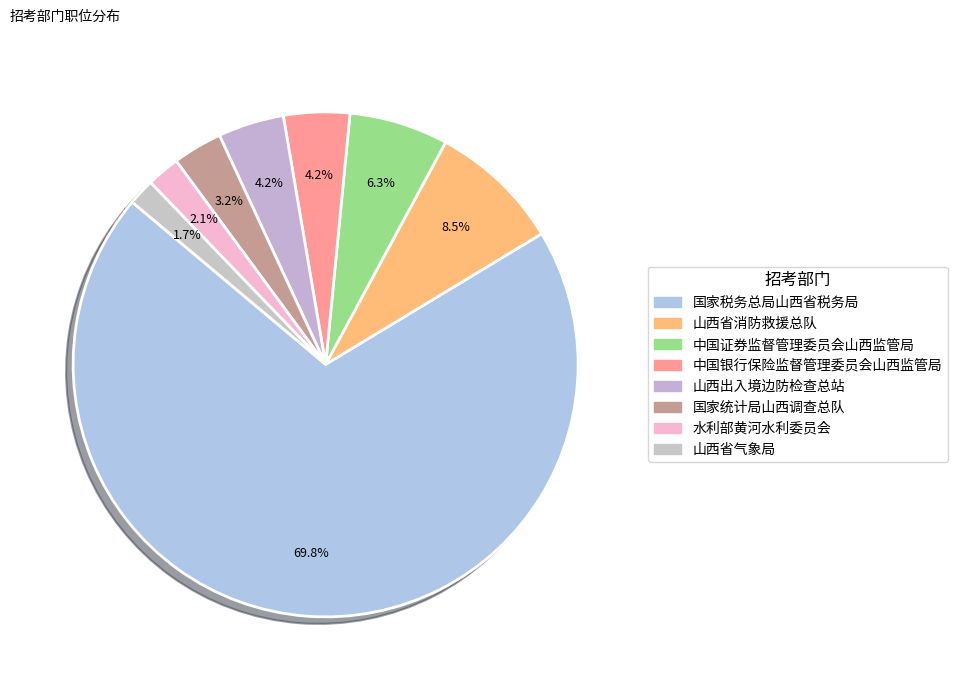

What is the change in value from 中国银行保险监督管理委员会山西监管局 to 水利部黄河水利委员会?

-10